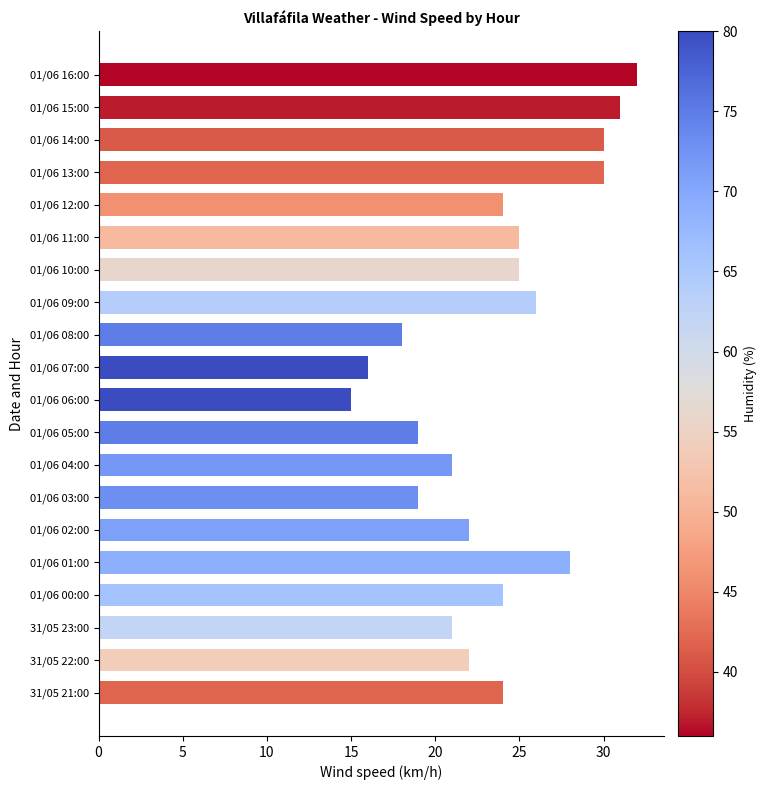

How many bars are there in total?

20